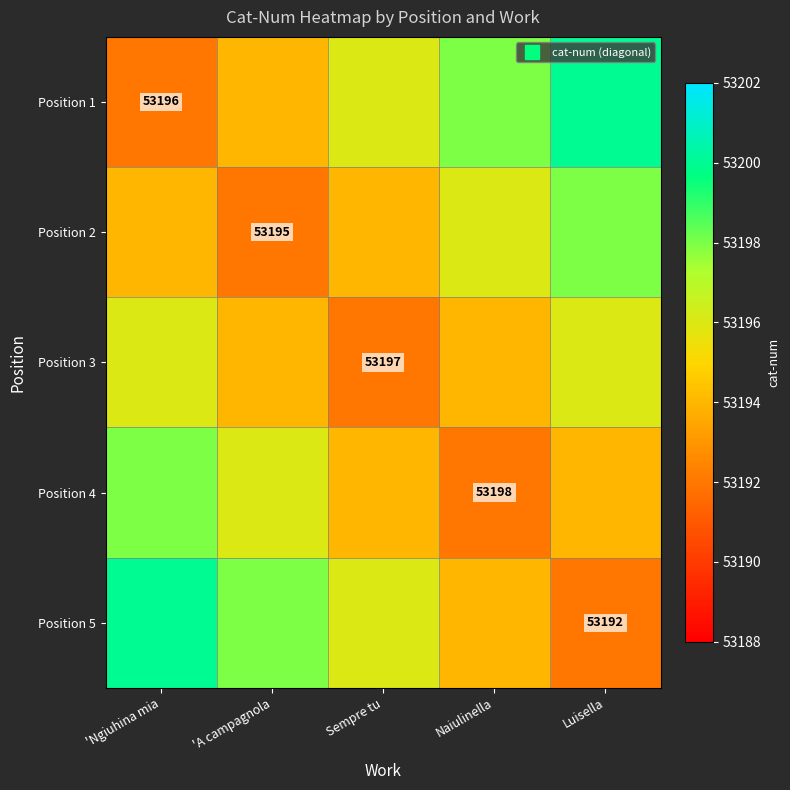

Read the Position 1 value at Luisella.

53200